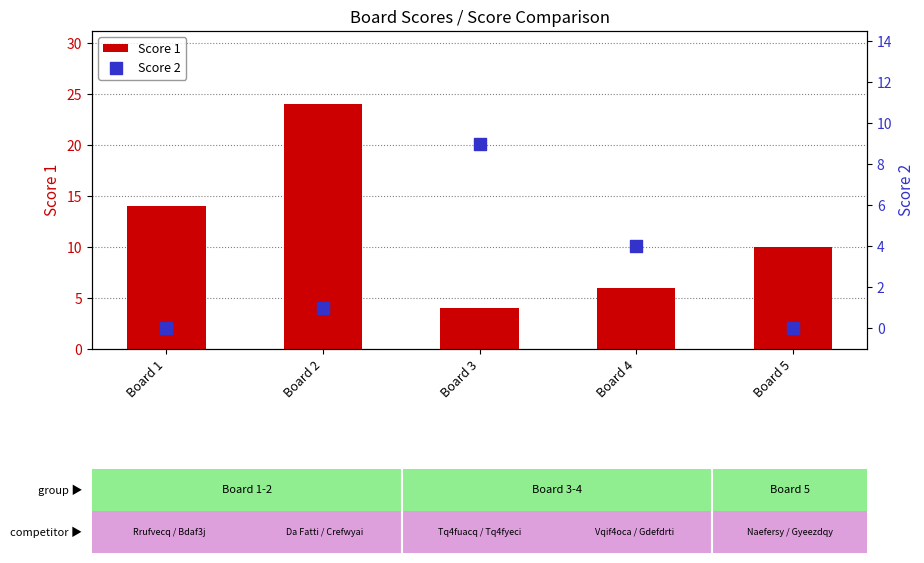

What are all the series names shown in the legend?

Score 1, Score 2